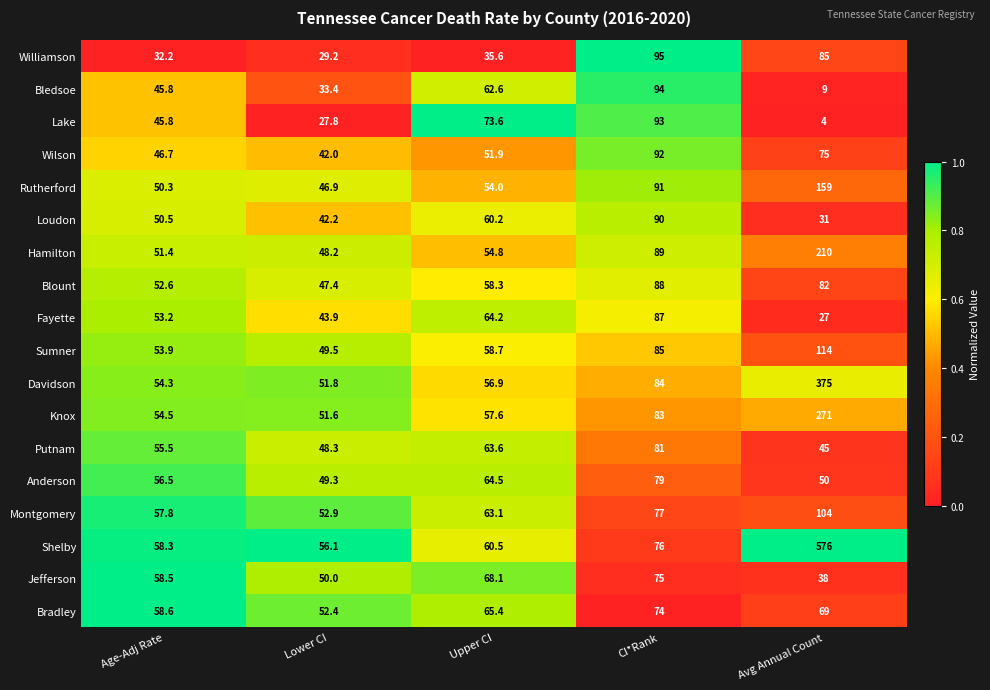

At which category is the sum across all series the highest?

Avg Annual Count